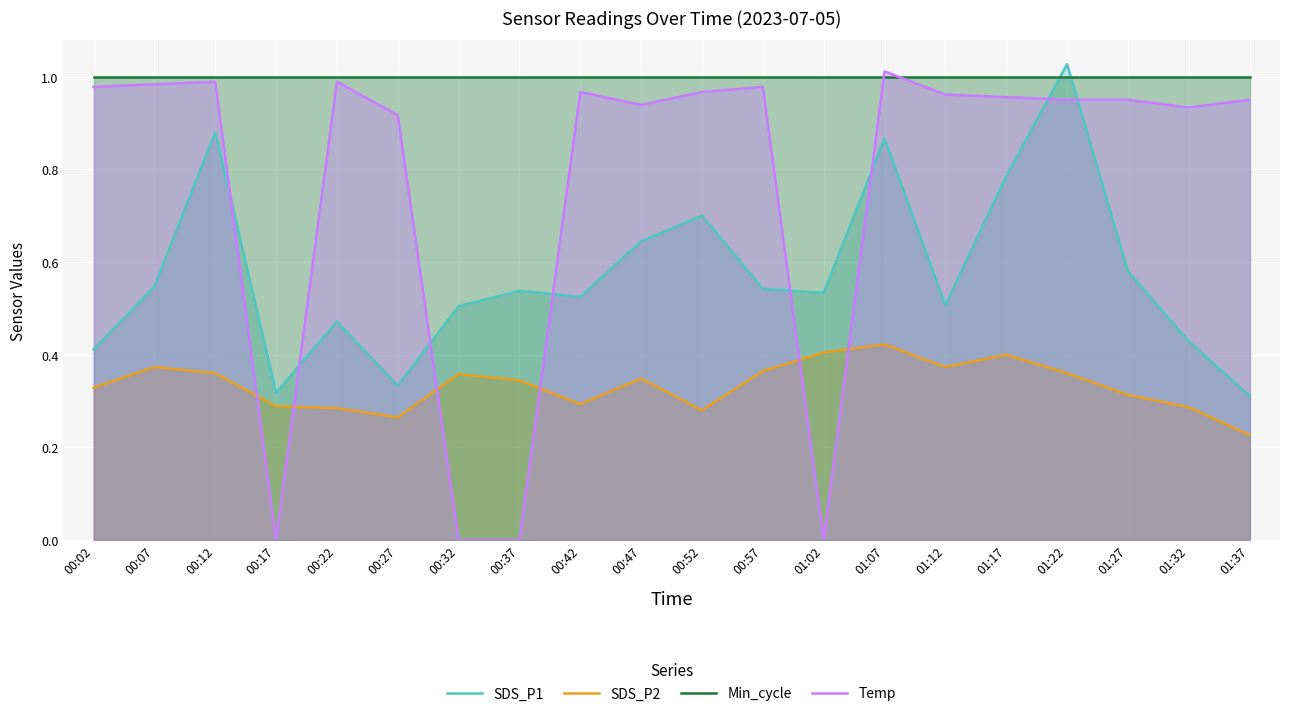

True or false: SDS_P1 has more than 0 points higher than both neighbors.

True